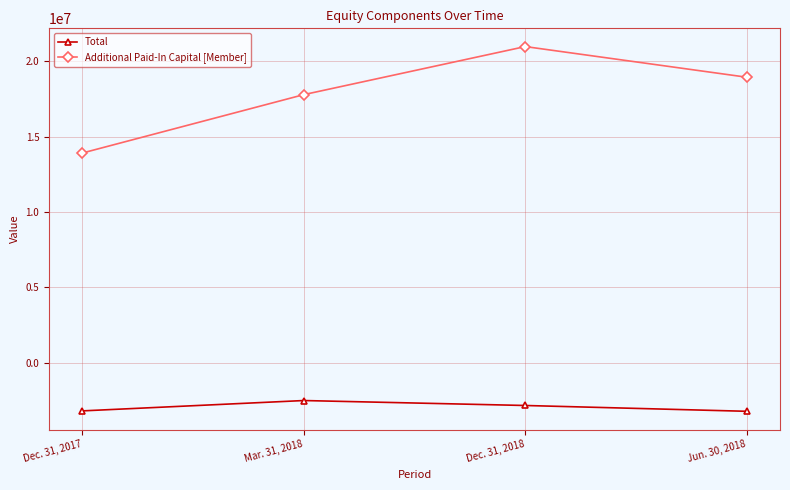

Rank the series by their average value, from lowest to highest.

Total, Additional Paid-In Capital [Member]